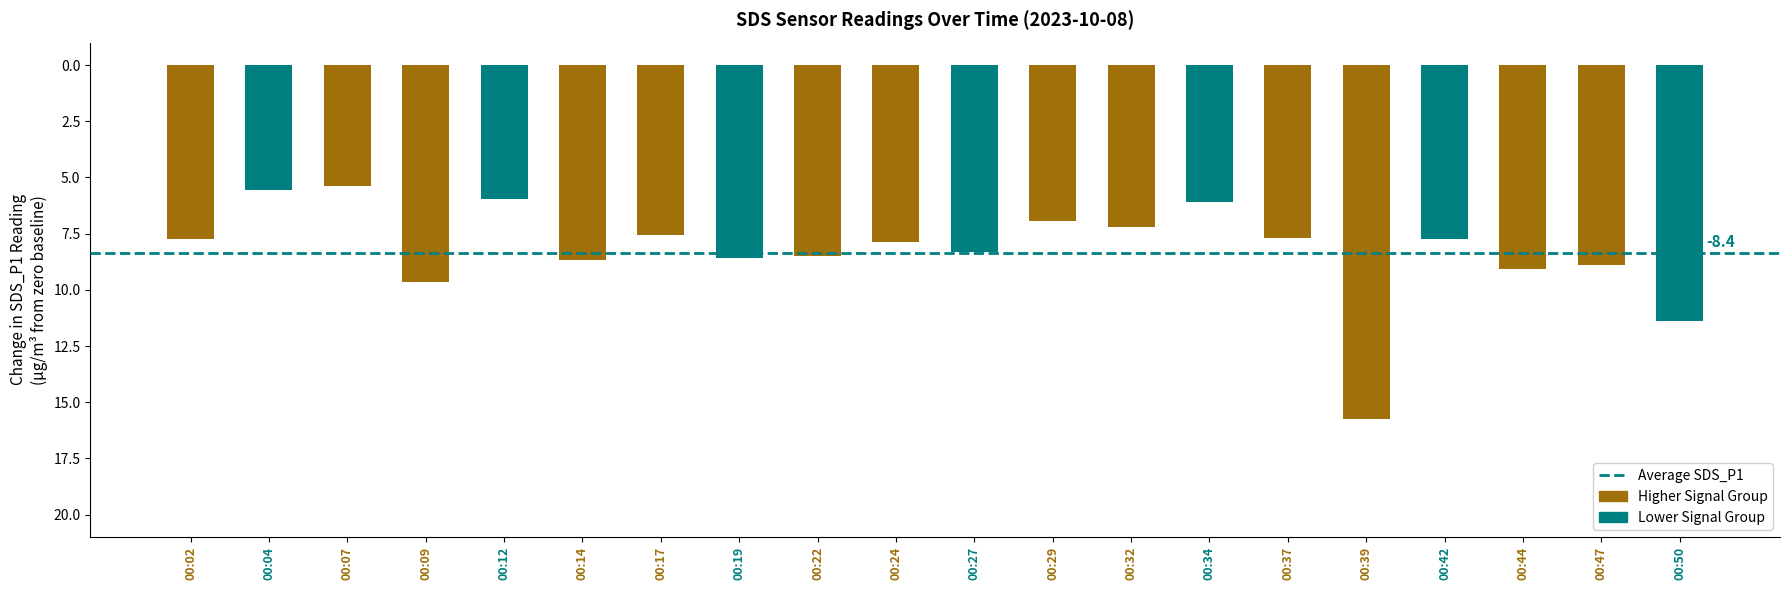

Does the chart contain any negative values?

Yes